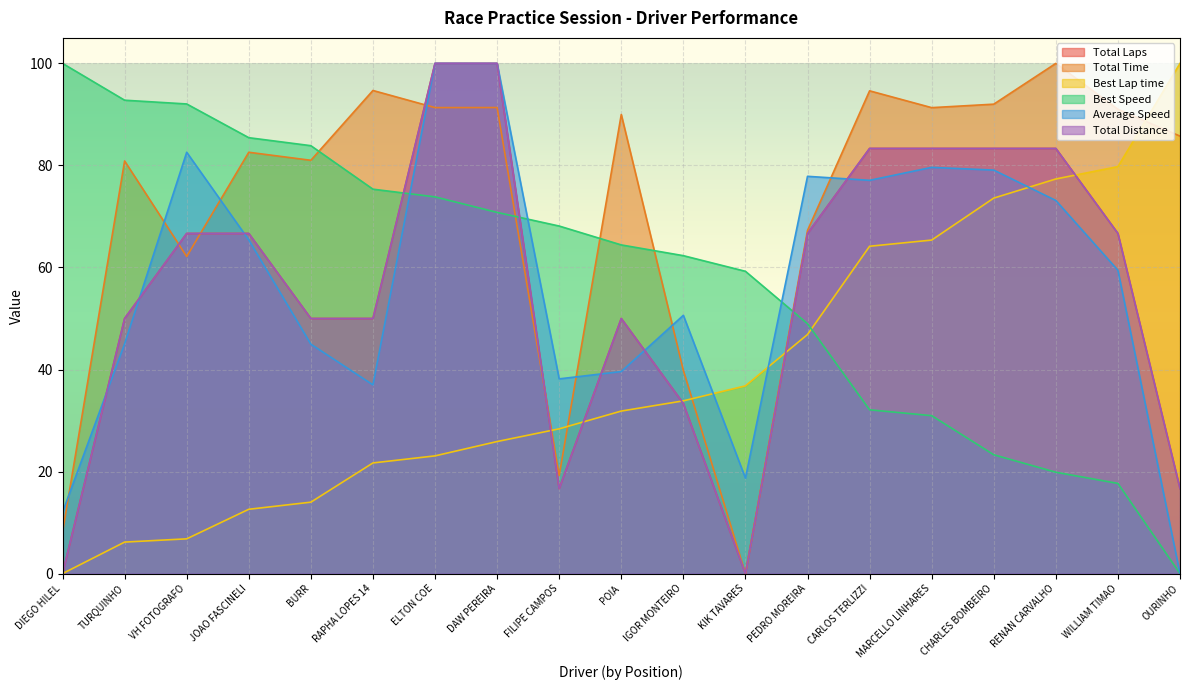

What value does the Best Lap time series have at CHARLES BOMBEIRO?

73.6